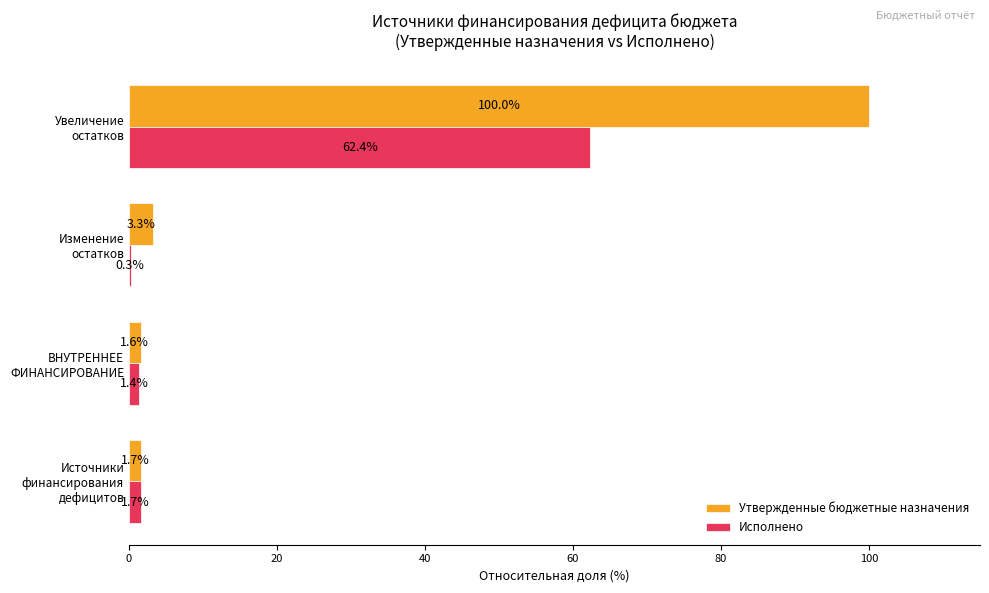

How many series are shown in this chart?

2